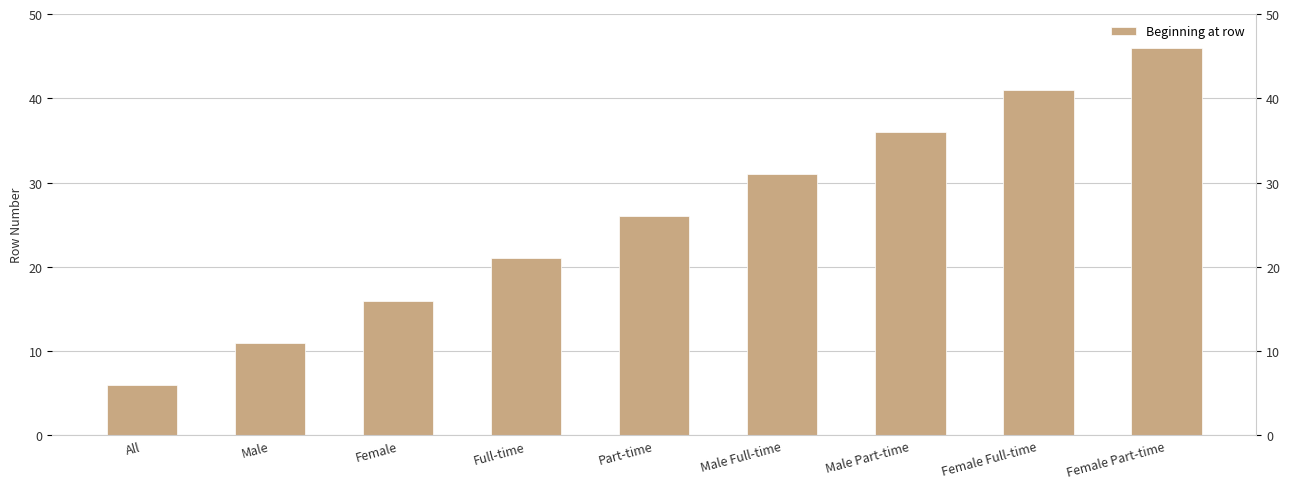

Reading left to right, list all the values displayed in this chart.

6	11	16	21	26	31	36	41	46